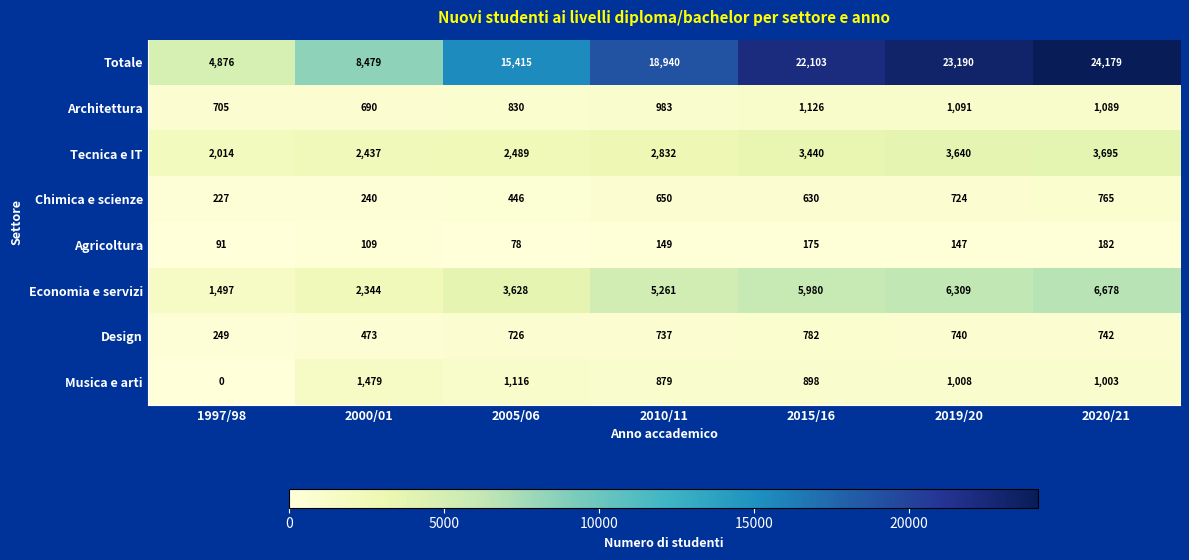

What is the sum of the Chimica e scienze values at 1997/98 and 2010/11?

877